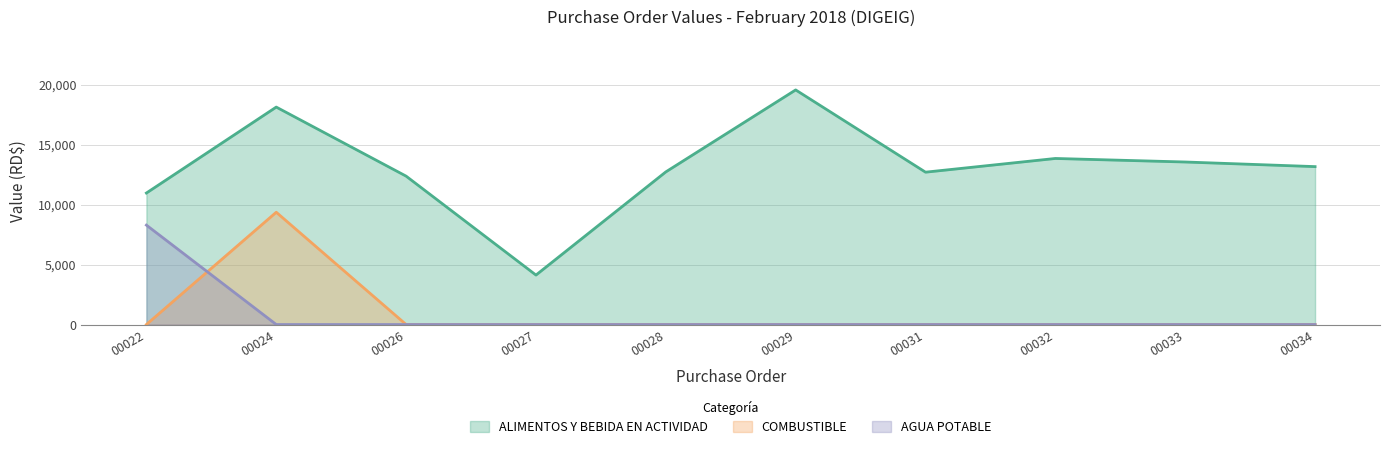

Which series has the widest spread of values?

ALIMENTOS Y BEBIDA EN ACTIVIDAD